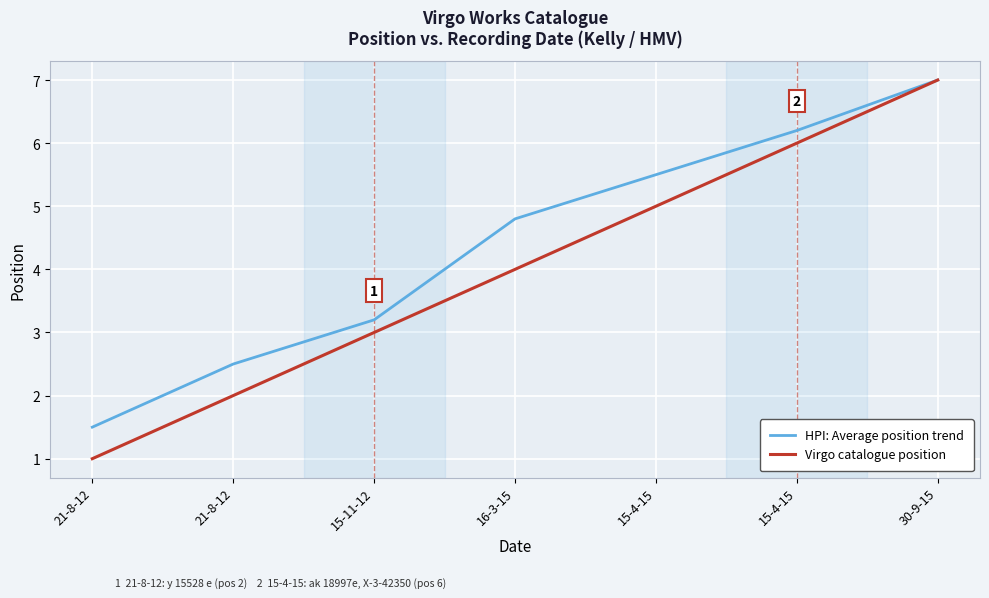

The value of Virgo catalogue position at 21-8-12 is 0.9. True or false?

False